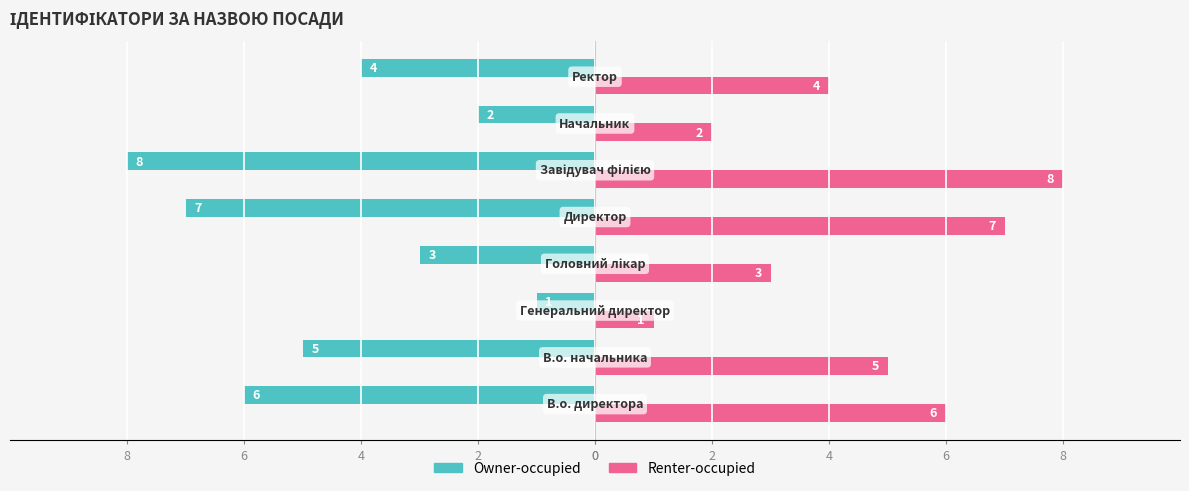

What are all the series names shown in the legend?

Owner-occupied, Renter-occupied